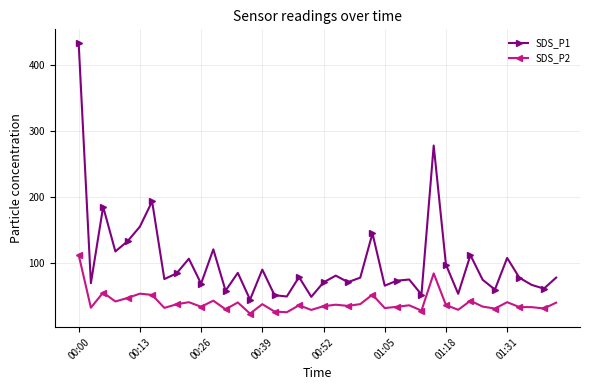

True or false: SDS_P1 and SDS_P2 intersect in this chart.

False